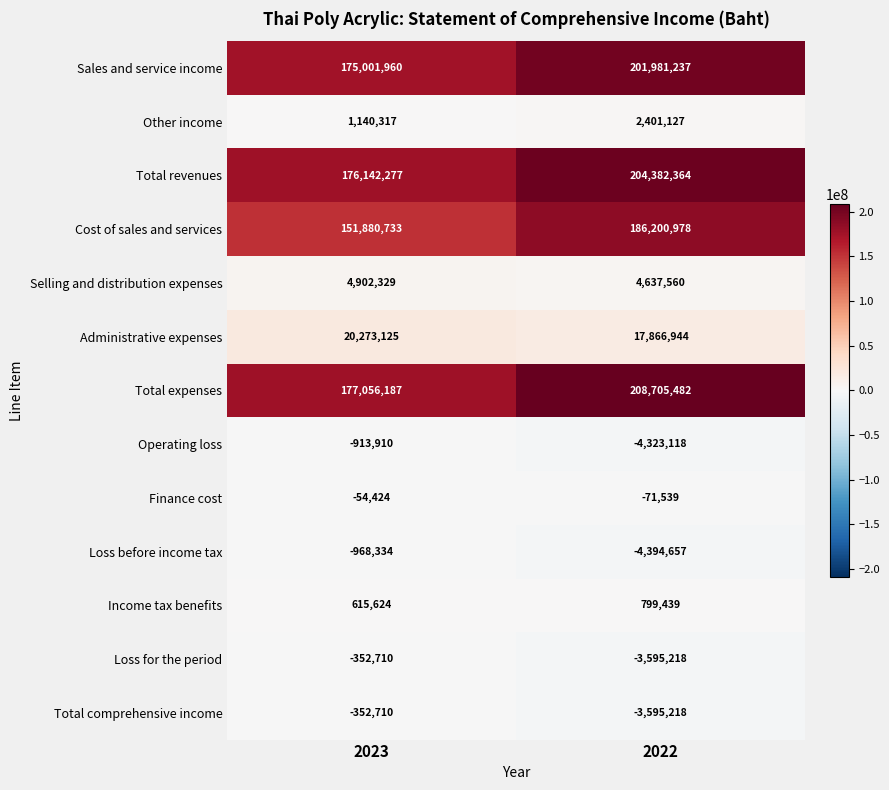

Is it true that Total expenses equals 295202018 at 2022?

False